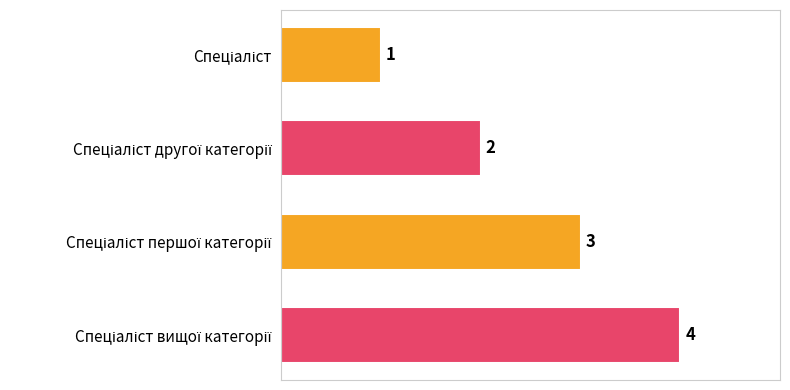

What is the value of the 4th bar from the top?

4